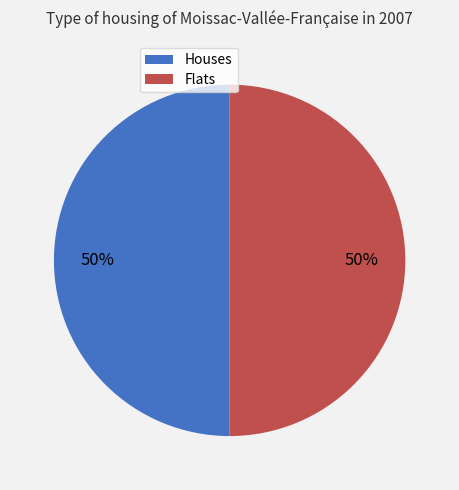

Combined, do Flats and Houses account for over 50%?

Yes